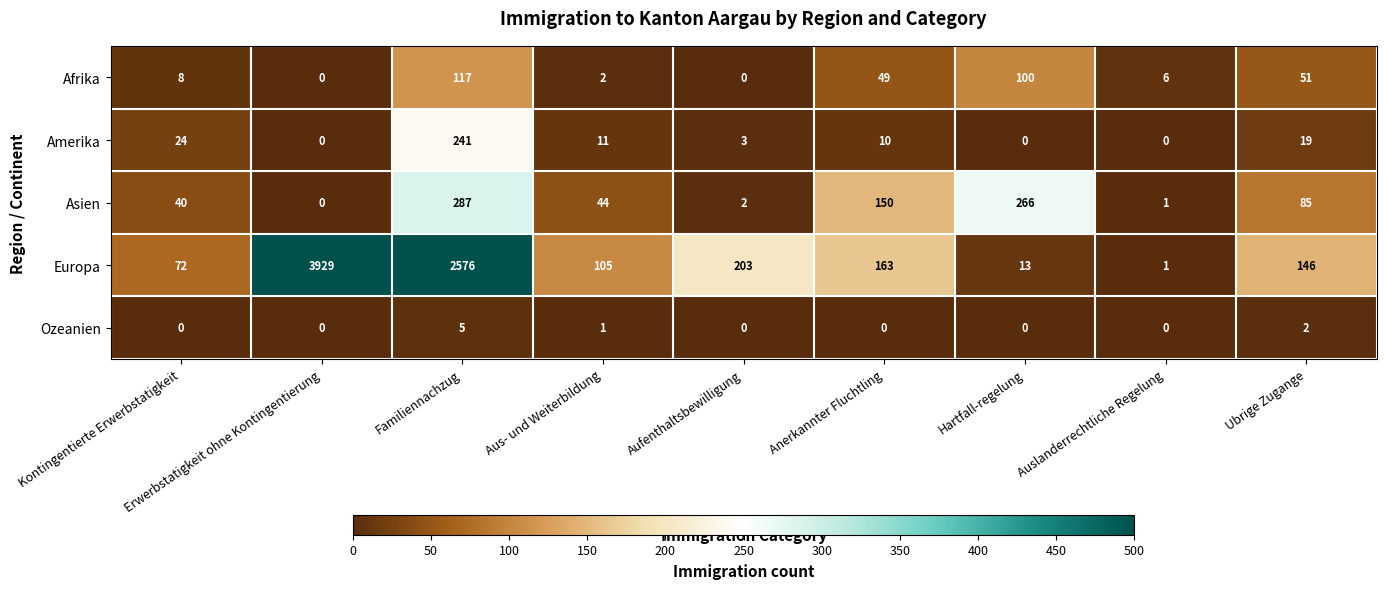

The Ozeanien series shows 0 at Anerkannter Fluchtling. True or false?

True